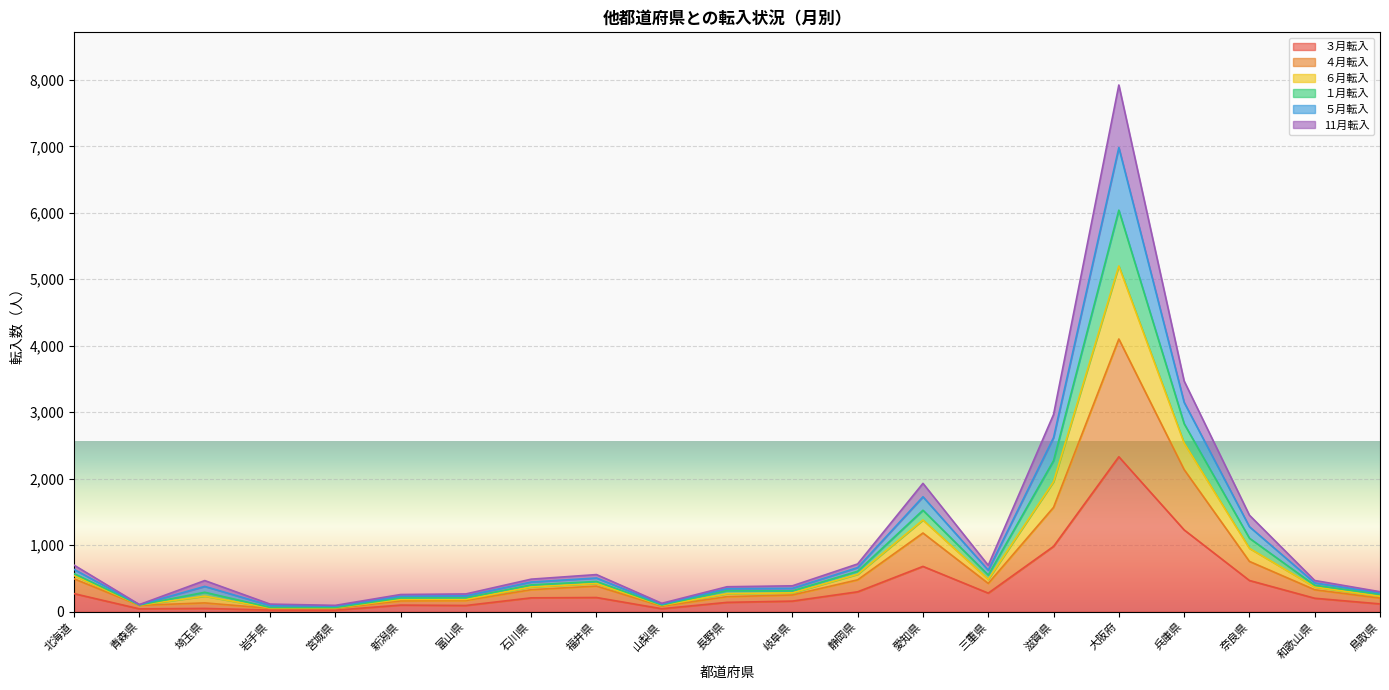

At which label does ４月転入 reach its minimum?

岩手県